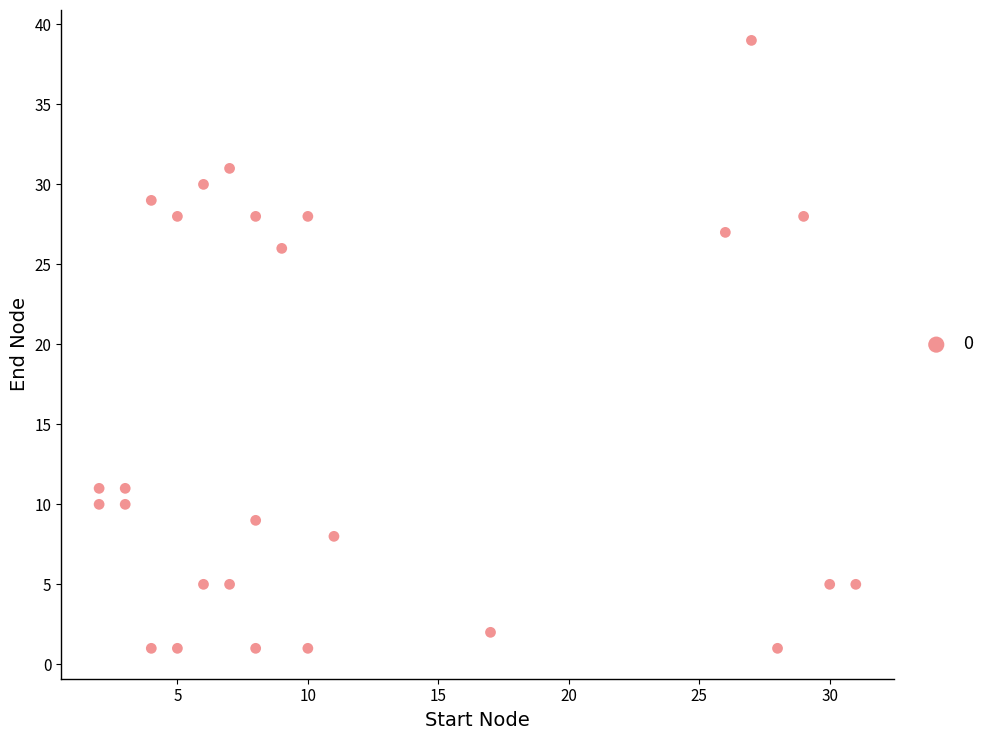

What Y value in the scatter plot is closest to 20?

26